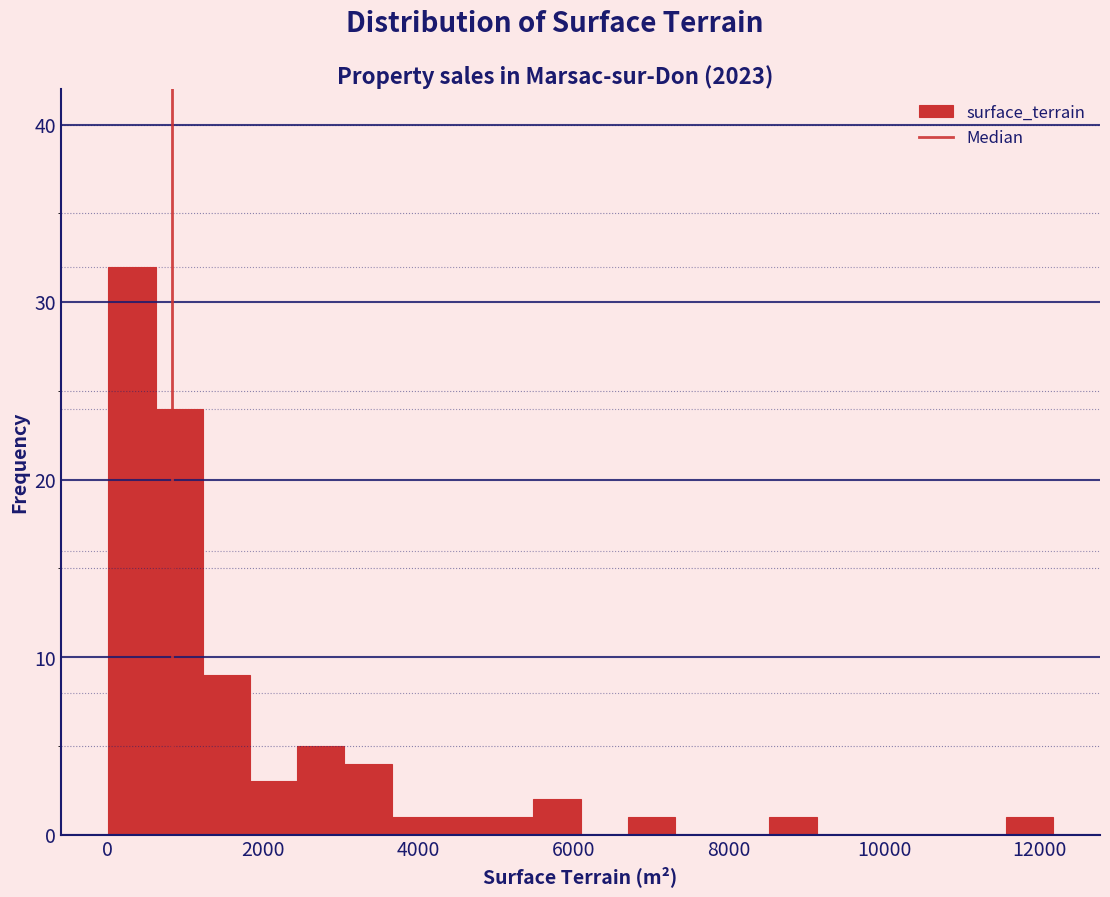

Around what value on the x-axis is the tallest bar? Give the approximate position of its centre, as read against the axis.

400